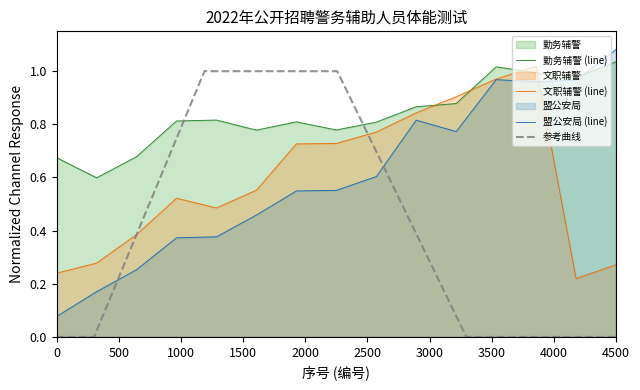

What is the difference between the maximum and minimum values in the 文职辅警 series?

0.8